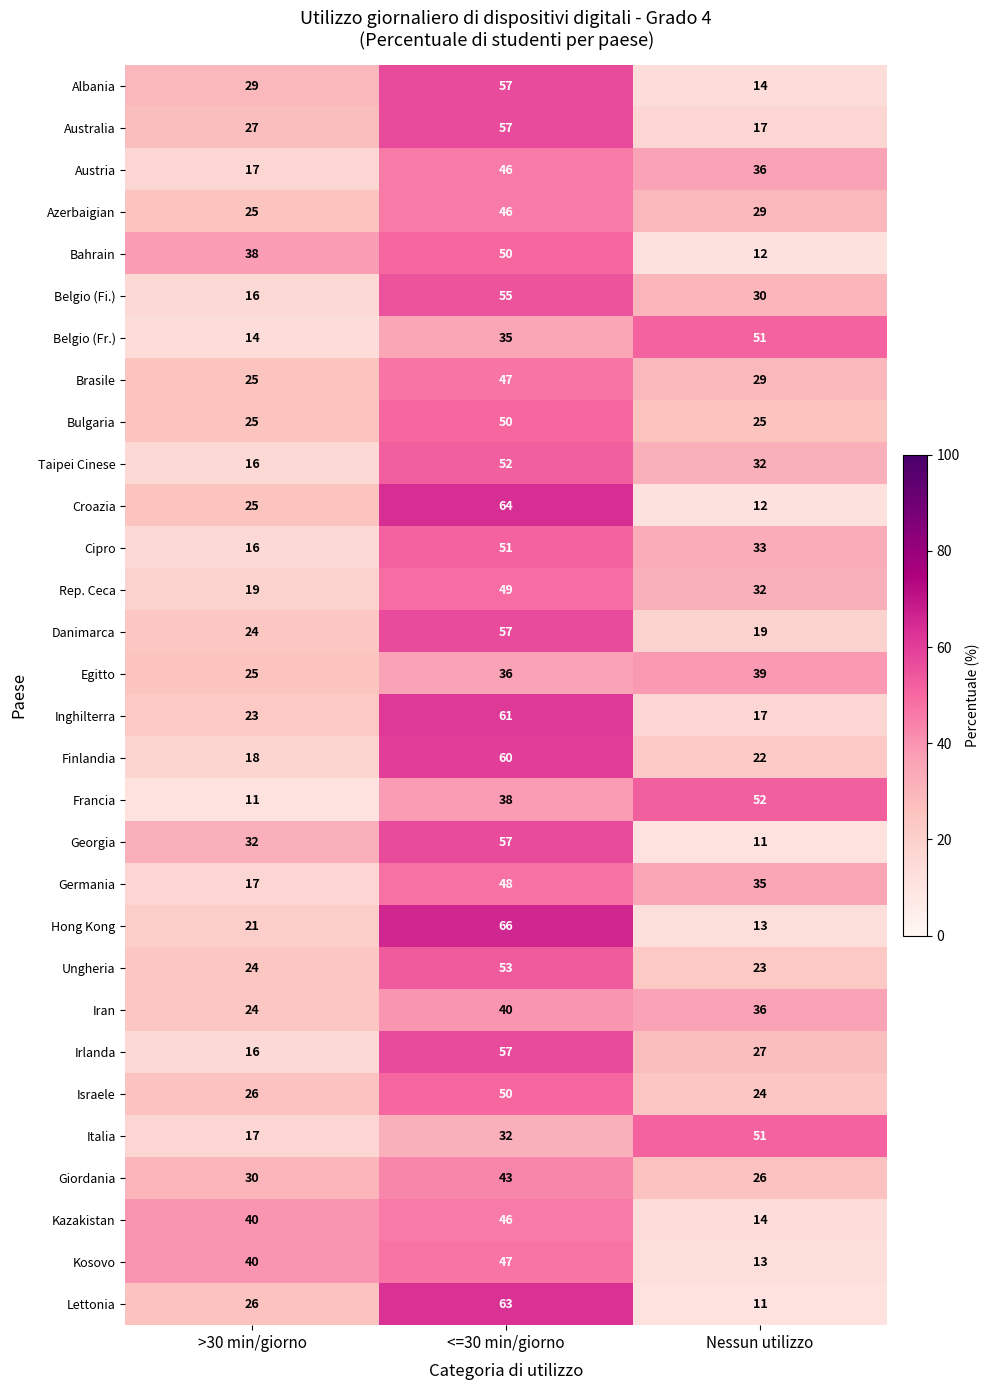

What is the average value of the Austria series?

33